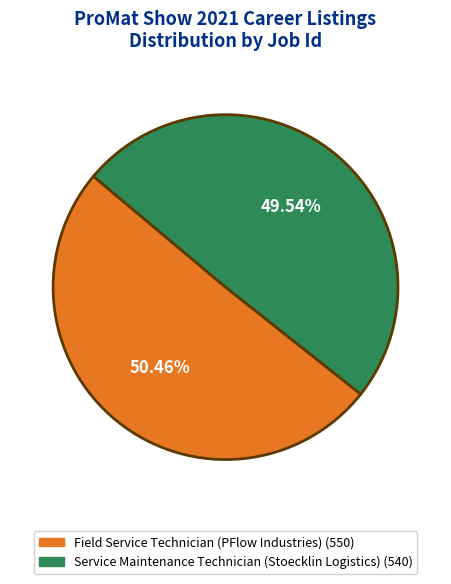

Which category has the biggest portion of the pie?

Field Service Technician (PFlow Industries)